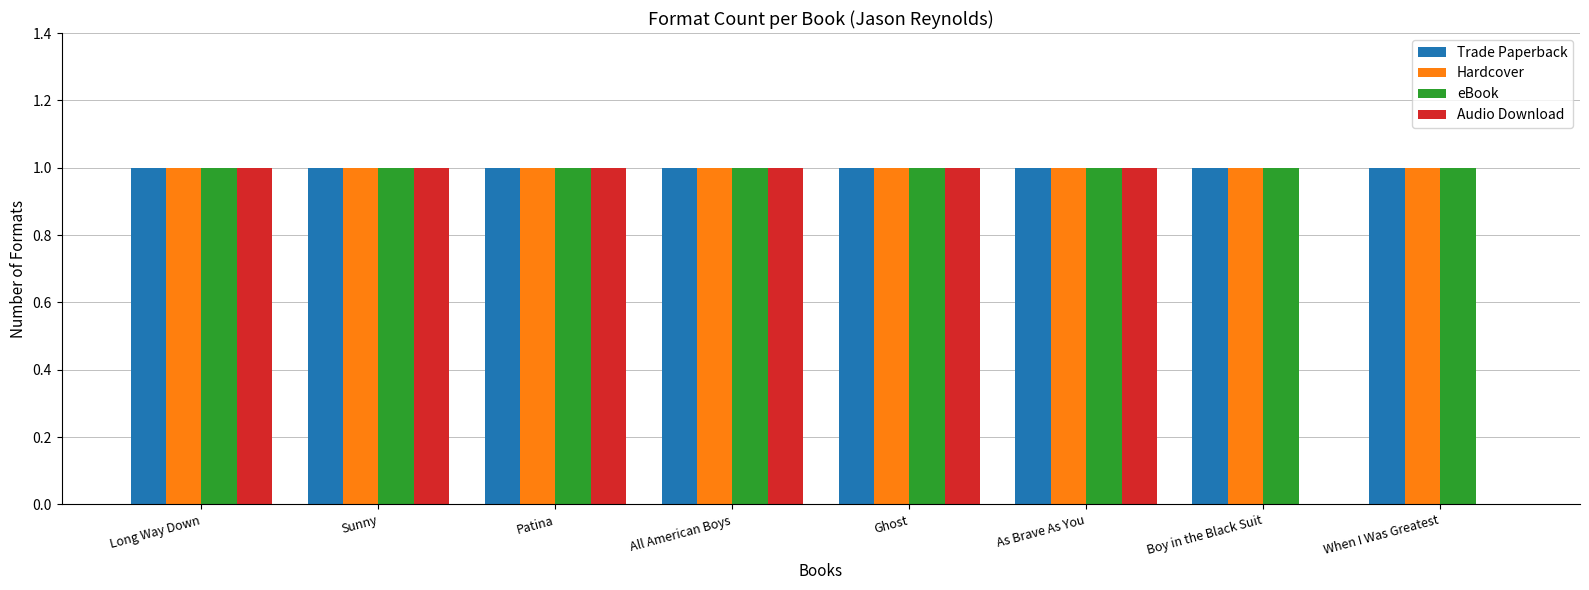

What is the sum of all Audio Download values?

6